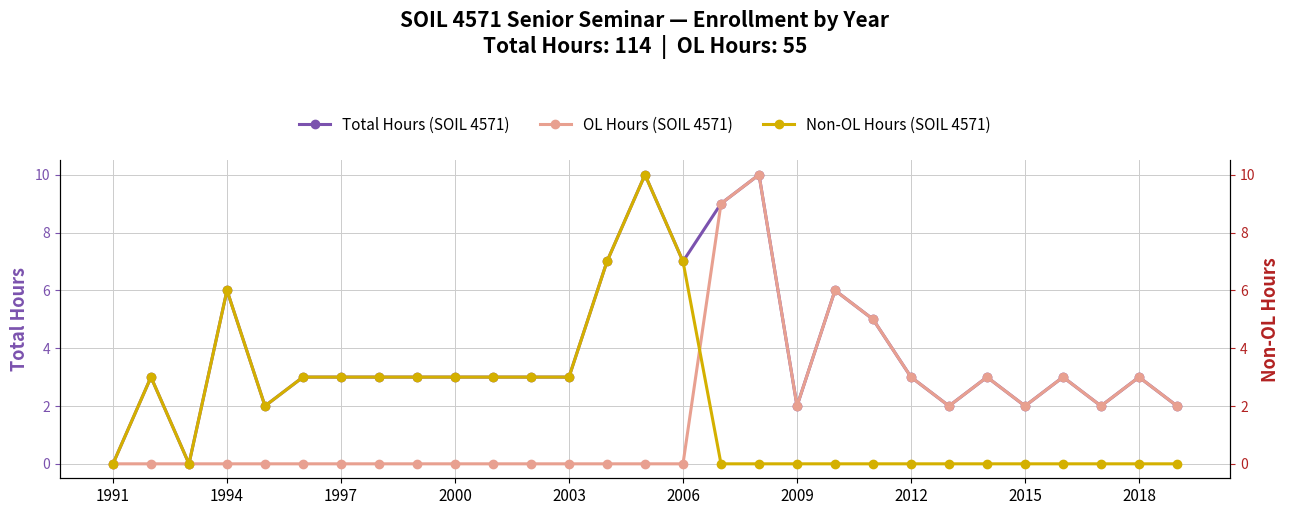

What is the highest value of the OL Hours (SOIL 4571) series?

10